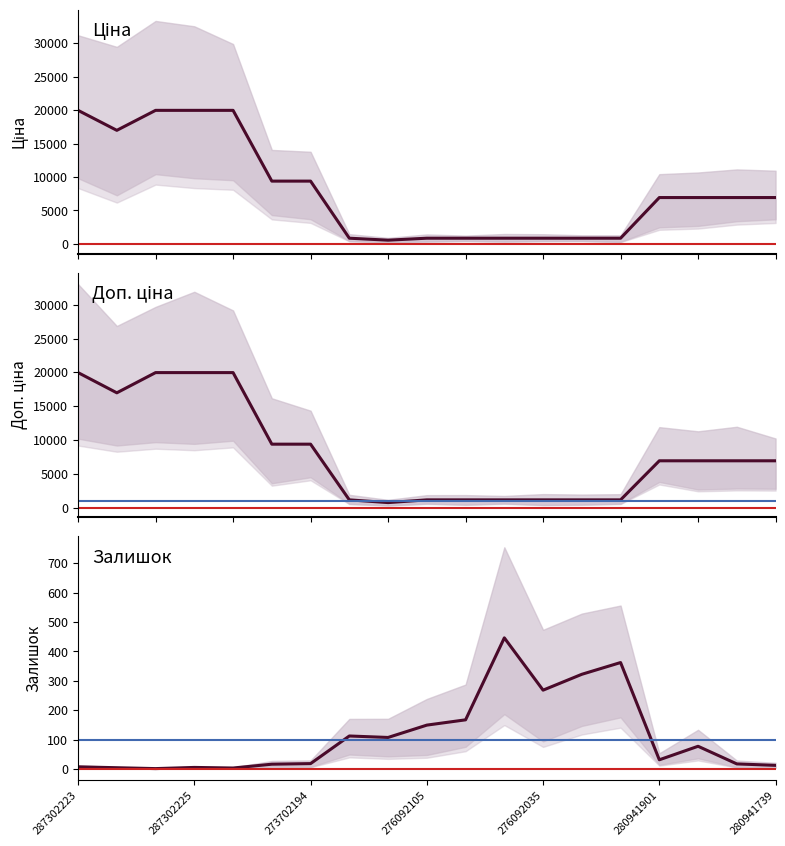

Between 10 and 16, which is larger?

16